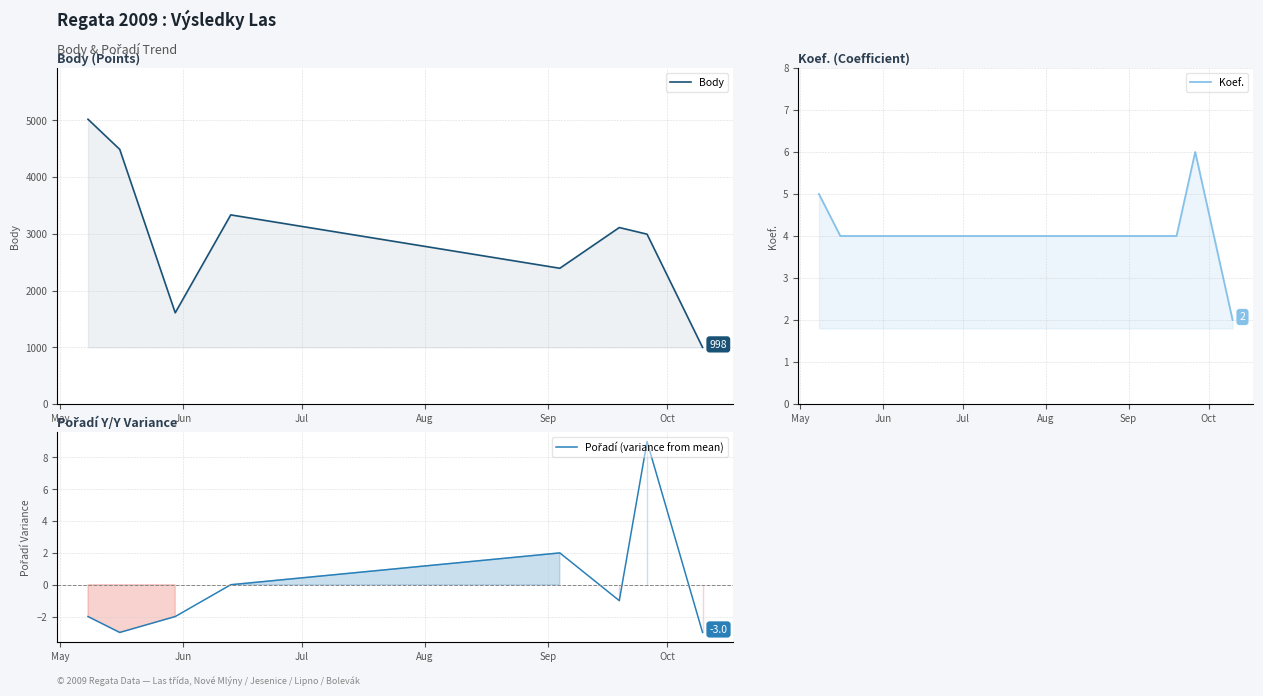

What is the maximum value shown in the chart?

5020